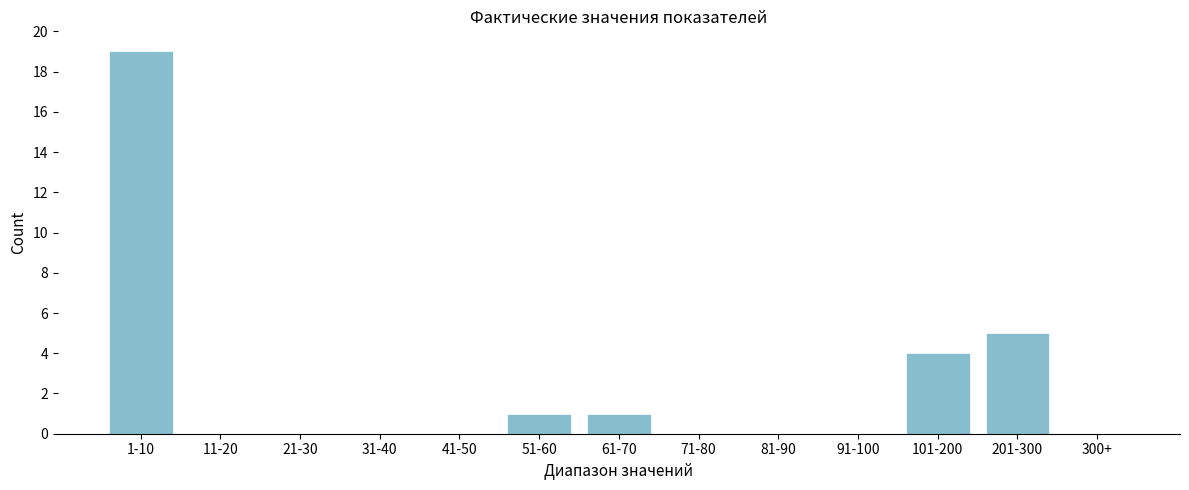

Reading left to right, what are all the values shown in this chart?

1-10=19	11-20=0	21-30=0	31-40=0	41-50=0	51-60=1	61-70=1	71-80=0	81-90=0	91-100=0	101-200=4	201-300=5	300+=0